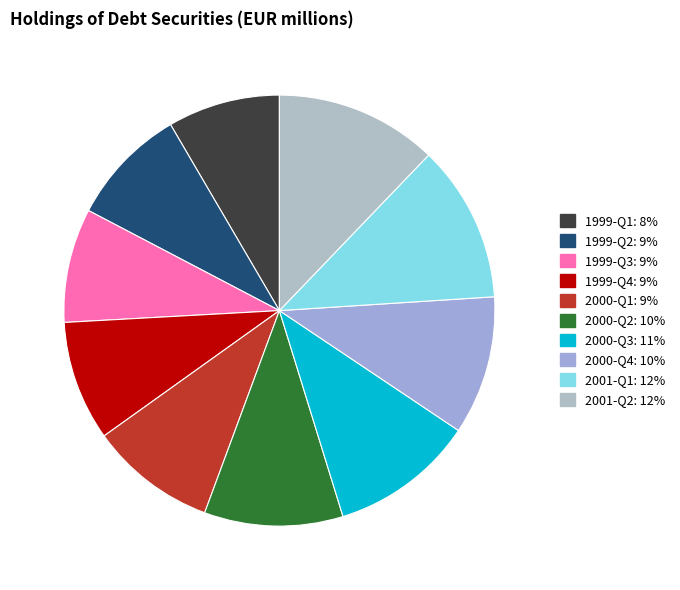

How many slices are in this pie chart?

10